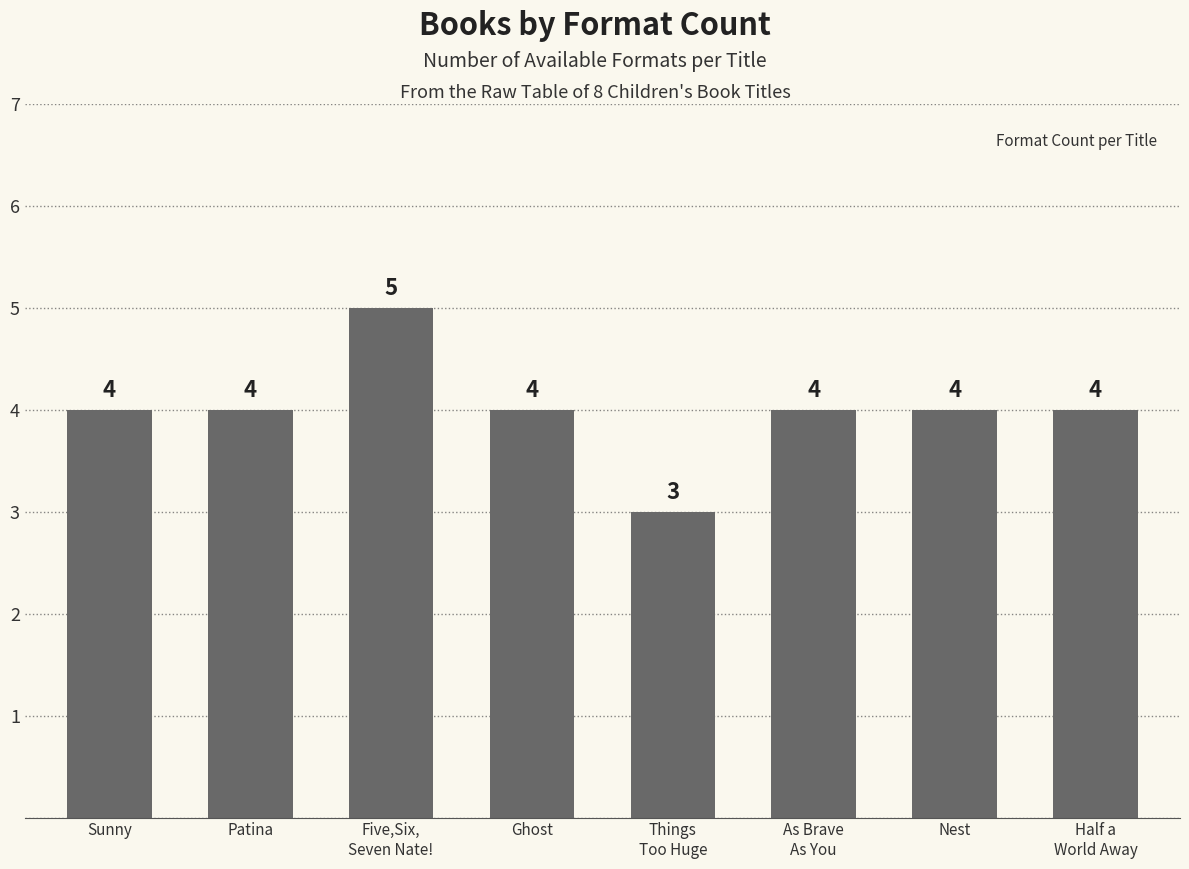

How many values are between 4 and 5?

7